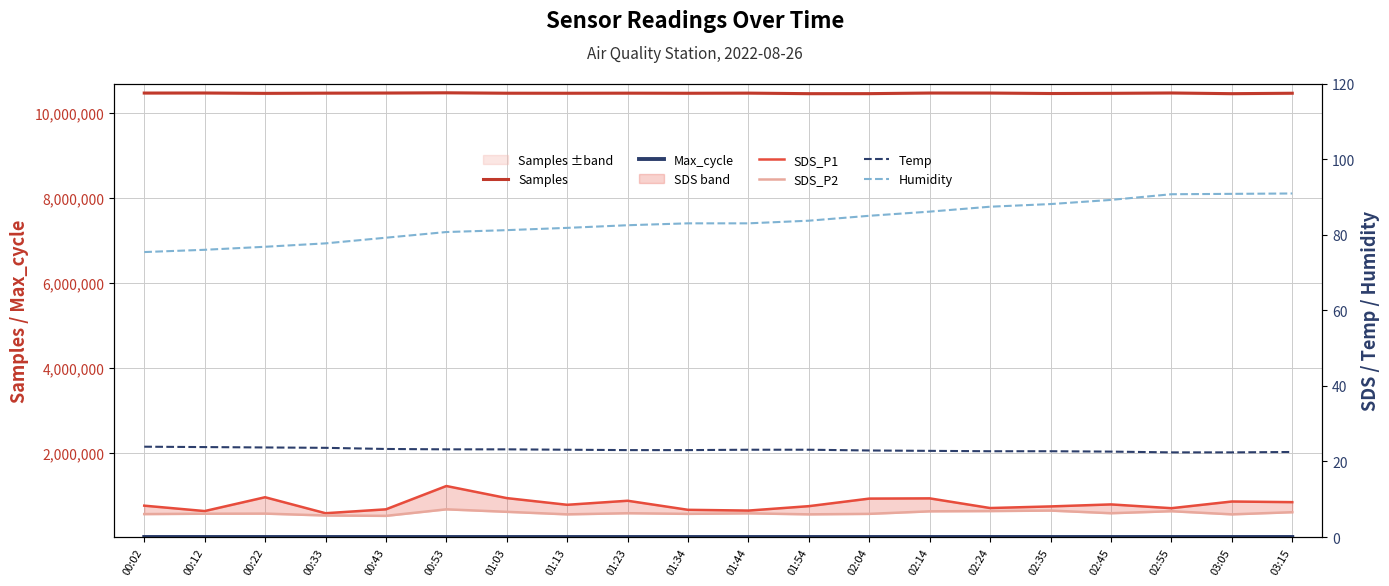

At which category does Max_cycle reach its first local valley?

00:12